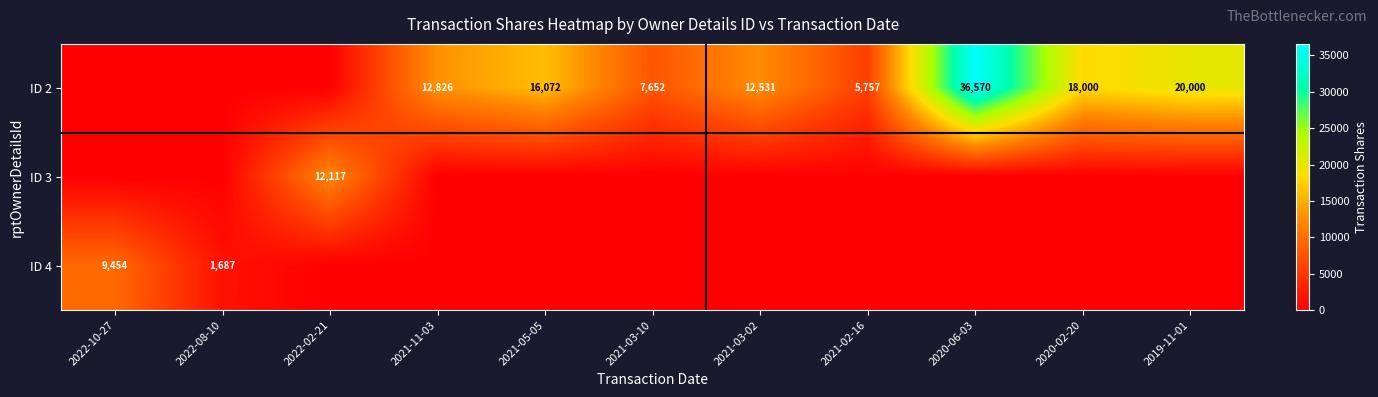

True or false: ID 2 has a value of 5757 at 2021-02-16.

True